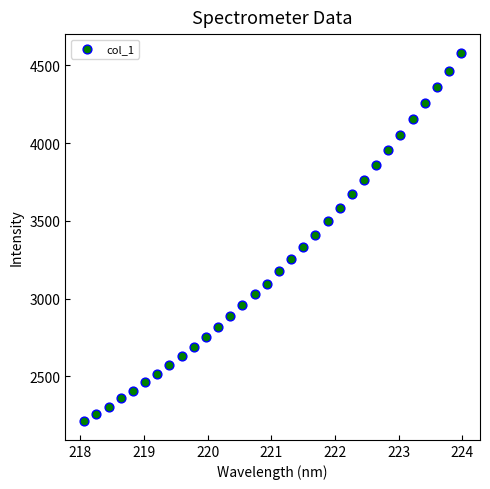

What is the range of X values (max minus min)?

5.9